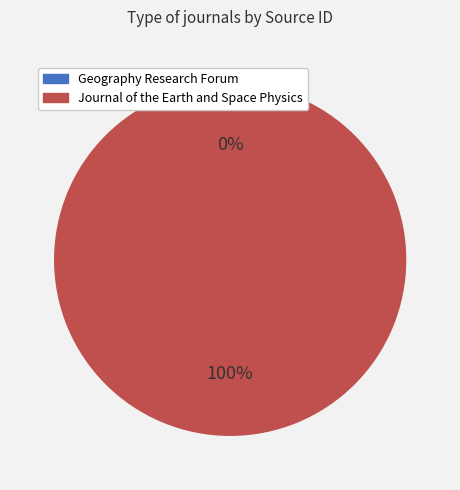

To the nearest percent, what portion does Journal of the Earth and Space Physics represent?

100%